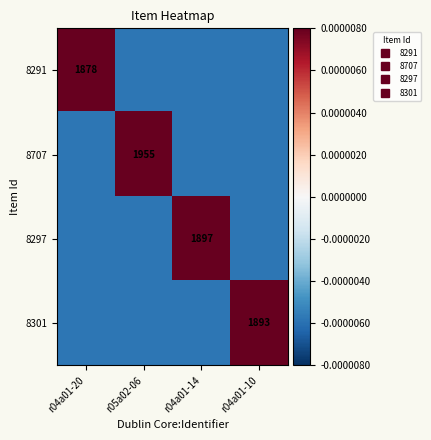

Which series has the largest total across all categories?

8707